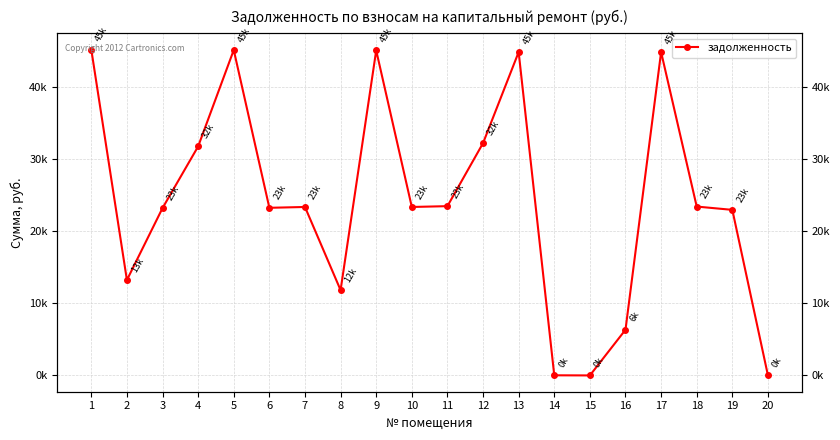

Reading left to right, extract all data points from this chart.

1=45115.4	2=13213.8	3=23174.4	4=31711.9	5=45058.4	6=23213.8	7=23327.9	8=11813.3	9=45001.6	10=23327.9	11=23441.8	12=32168.4	13=44773.3	14=23.6	15=5.8	16=6329.1	17=44773.3	18=23384.8	19=22928.5	20=8.9